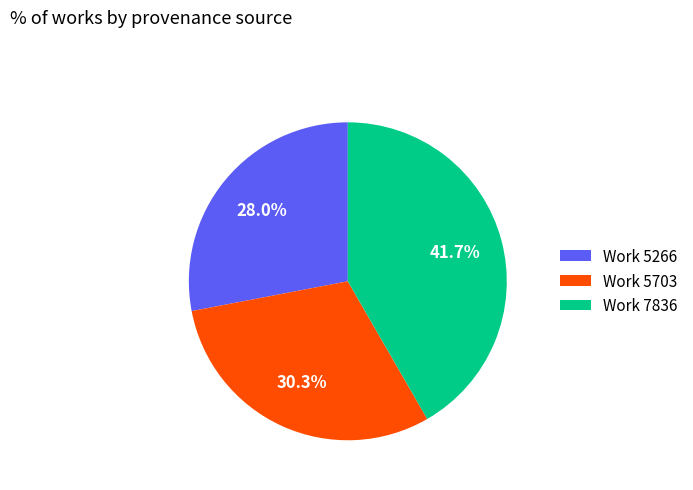

How much of the chart is everything except Work 7836?

58.3%